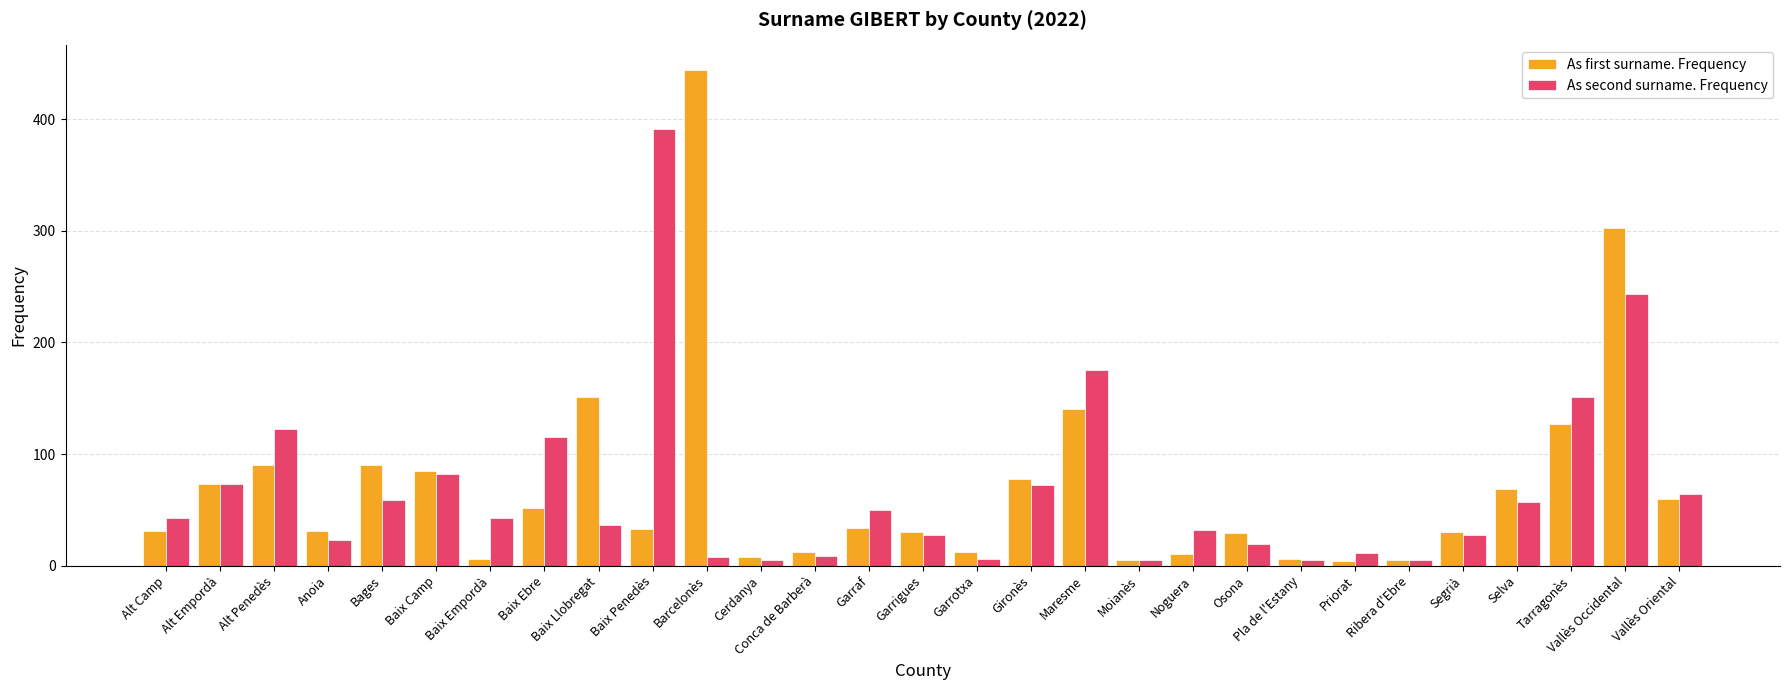

True or false: As first surname. Frequency has a value of 29 at Osona.

True